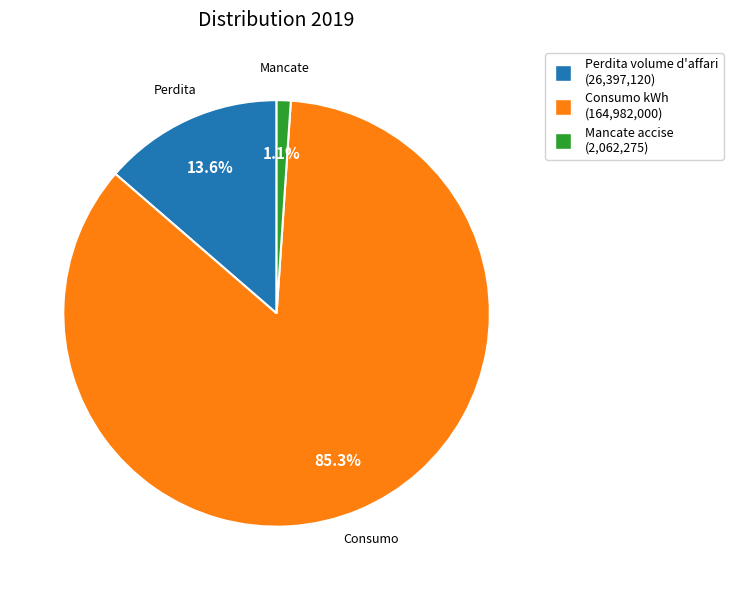

Is Consumo kWh the majority of the pie?

Yes